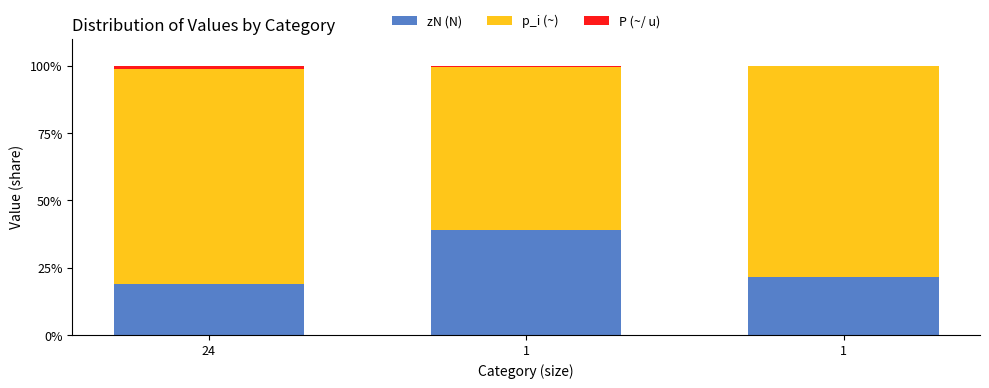

Are the bars grouped side by side (vs. stacked)?

No